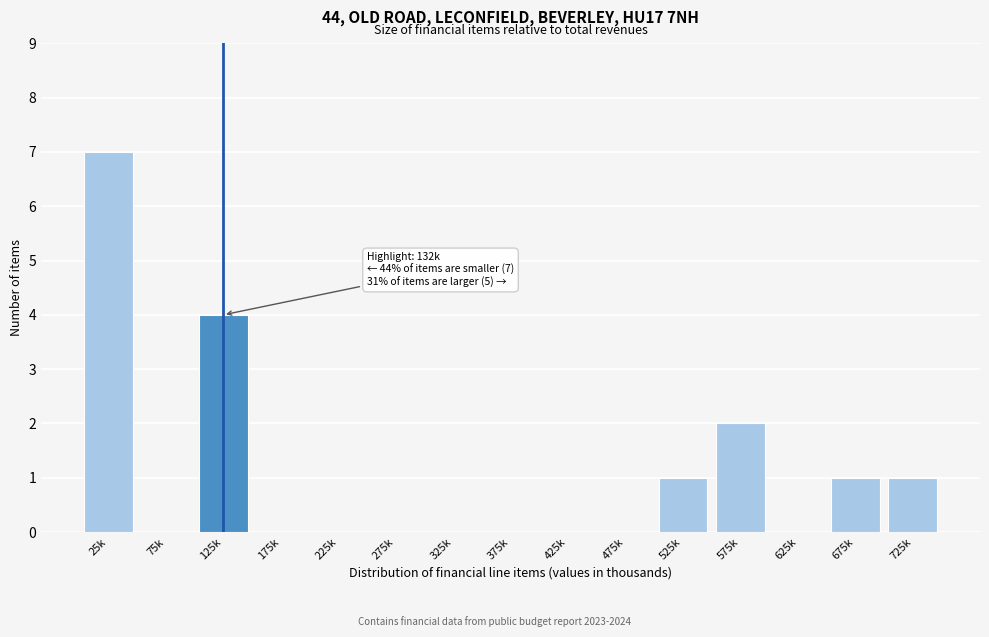

Reading right to left, list all the values displayed in this chart.

725k=1	675k=1	625k=0	575k=2	525k=1	475k=0	425k=0	375k=0	325k=0	275k=0	225k=0	175k=0	125k=4	75k=0	25k=7